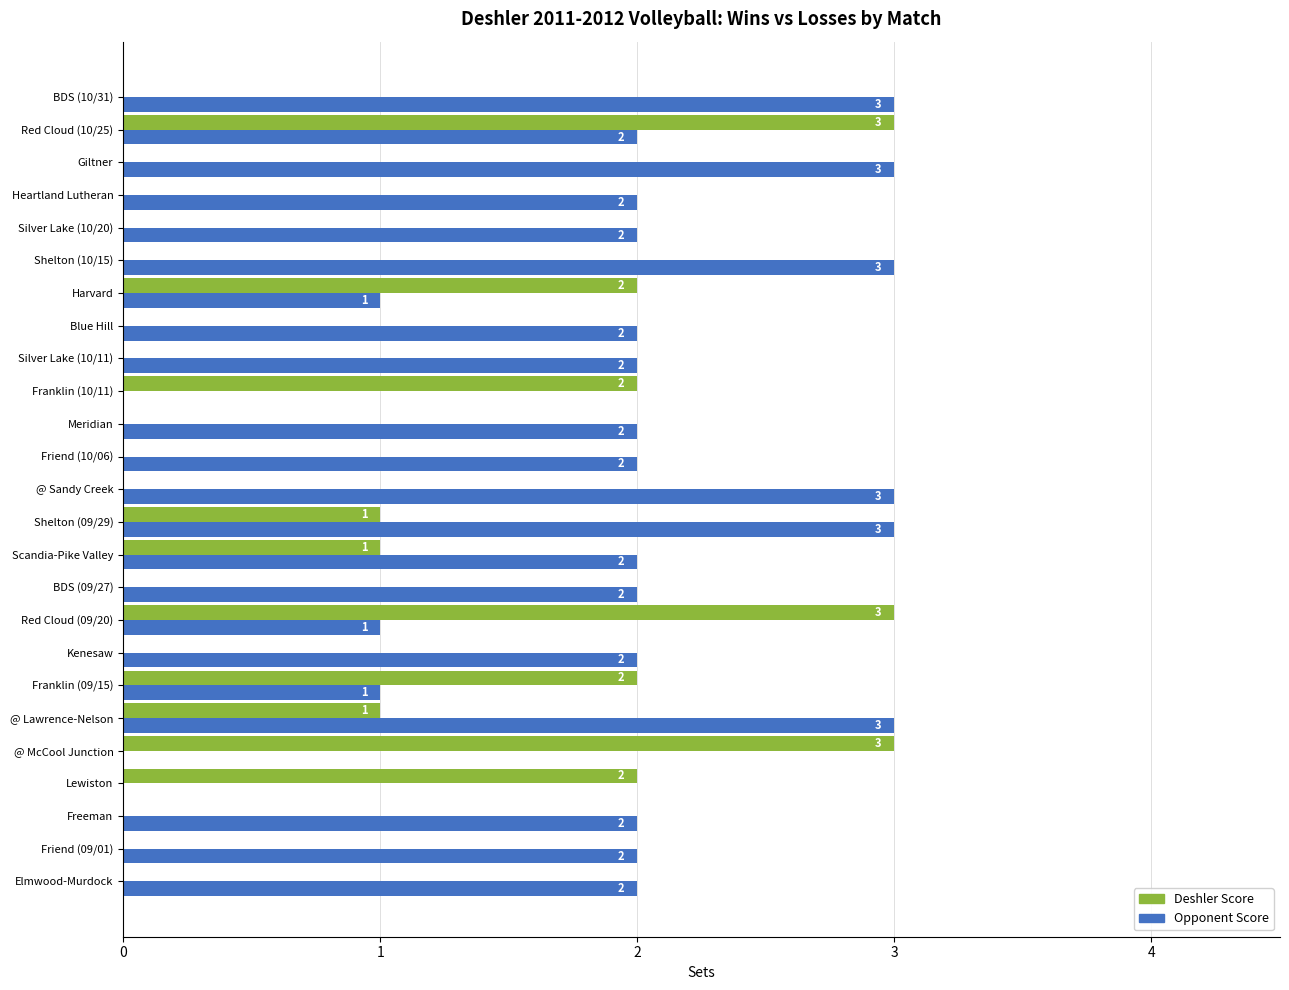

What is the greatest value displayed?

3